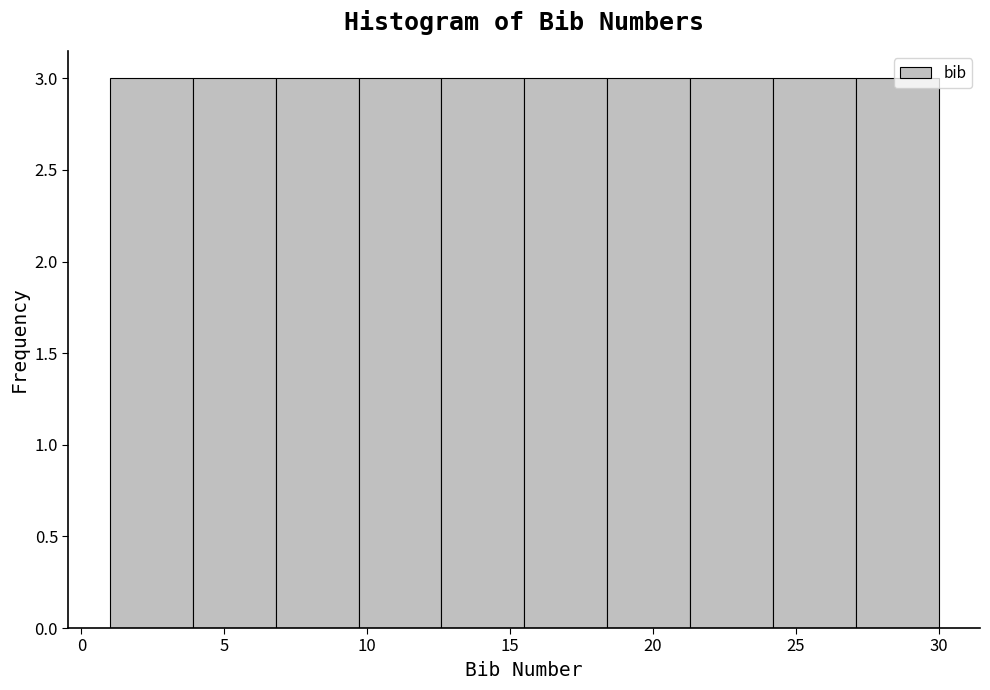

Reading left to right, transcribe this chart: for each bar, give the range it covers on the x-axis and its height. Neither the bar edges nor the heights are printed on the chart, so give them approximately, as read against the axes.

1.0 to 3.9: 3
3.9 to 6.8: 3
6.8 to 9.7: 3
9.7 to 12.6: 3
12.6 to 15.5: 3
15.5 to 18.4: 3
18.4 to 21.3: 3
21.3 to 24.2: 3
24.2 to 27.1: 3
27.1 to 30.0: 3